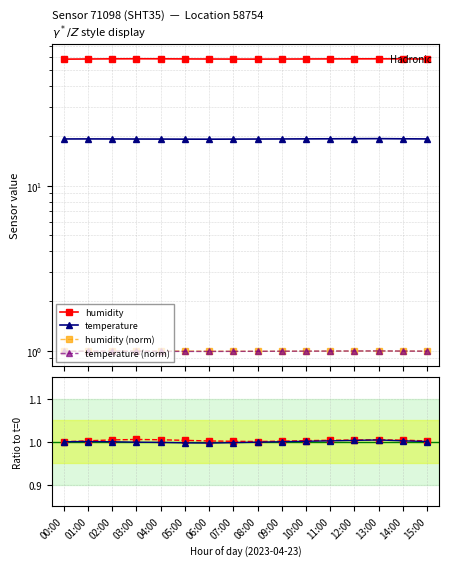

At 10:00, list the series in order from largest to smallest.

humidity, temperature, humidity ratio, temperature ratio, humidity (norm), temperature (norm)